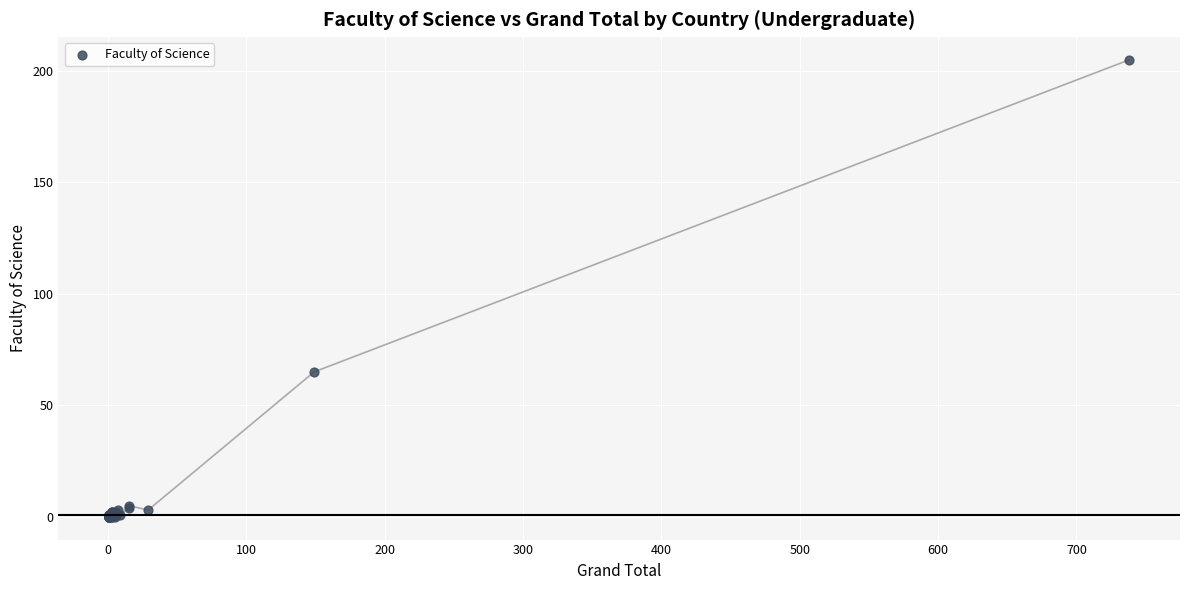

What Y value in the scatter plot is closest to 102?

65